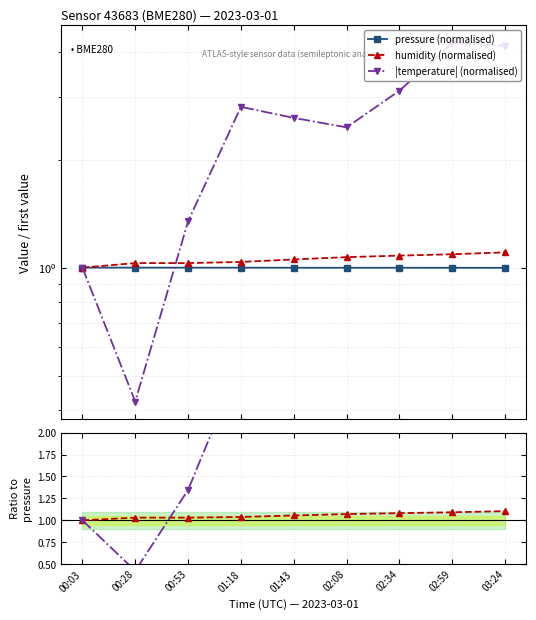

The value of humidity (normalised) at 01:43 is 1.1. True or false?

True